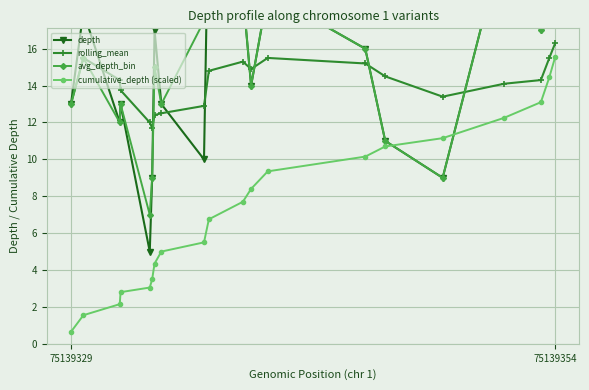

True or false: cumulative_depth (scaled) and rolling_mean cross at least once.

False